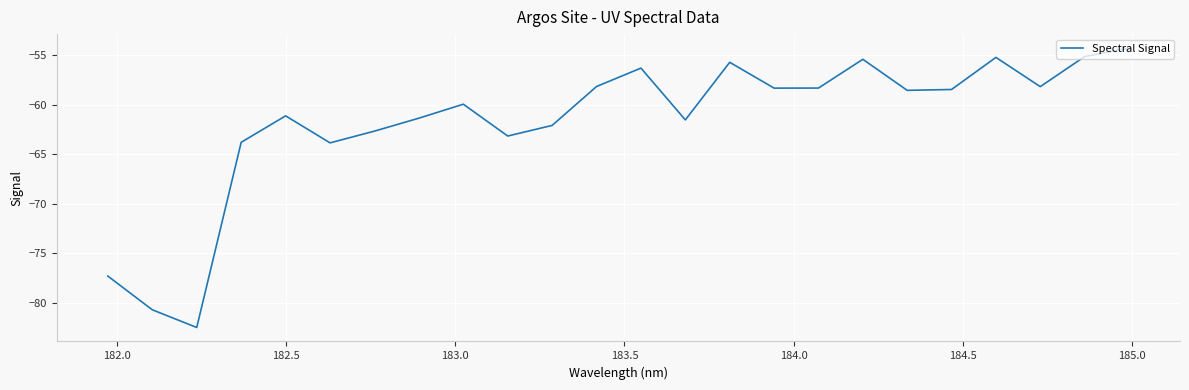

What is the difference between the maximum and minimum values?

28.2